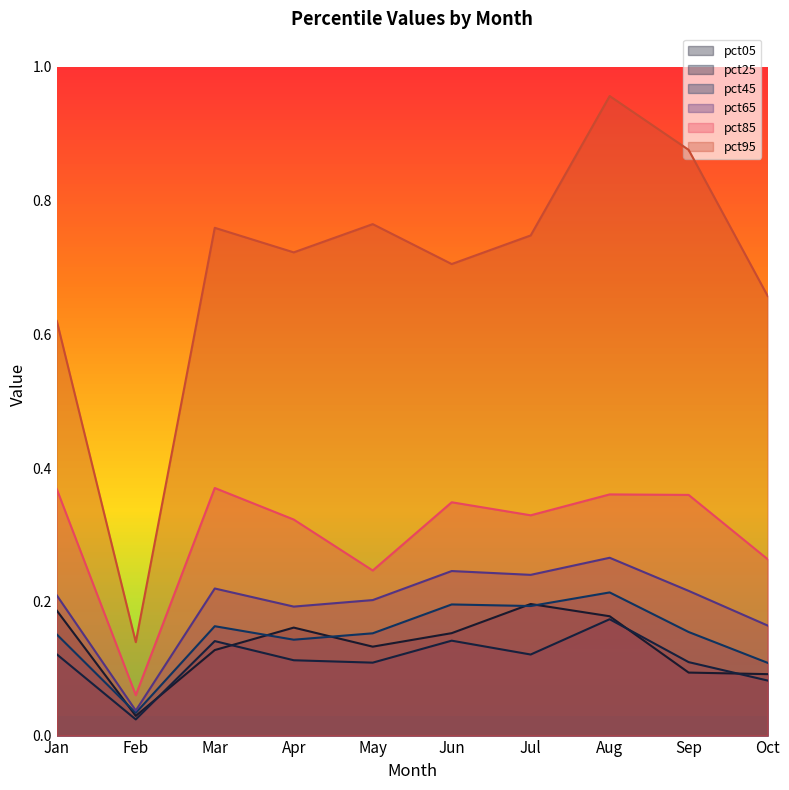

What is the sum of all pct95 values?

6.9